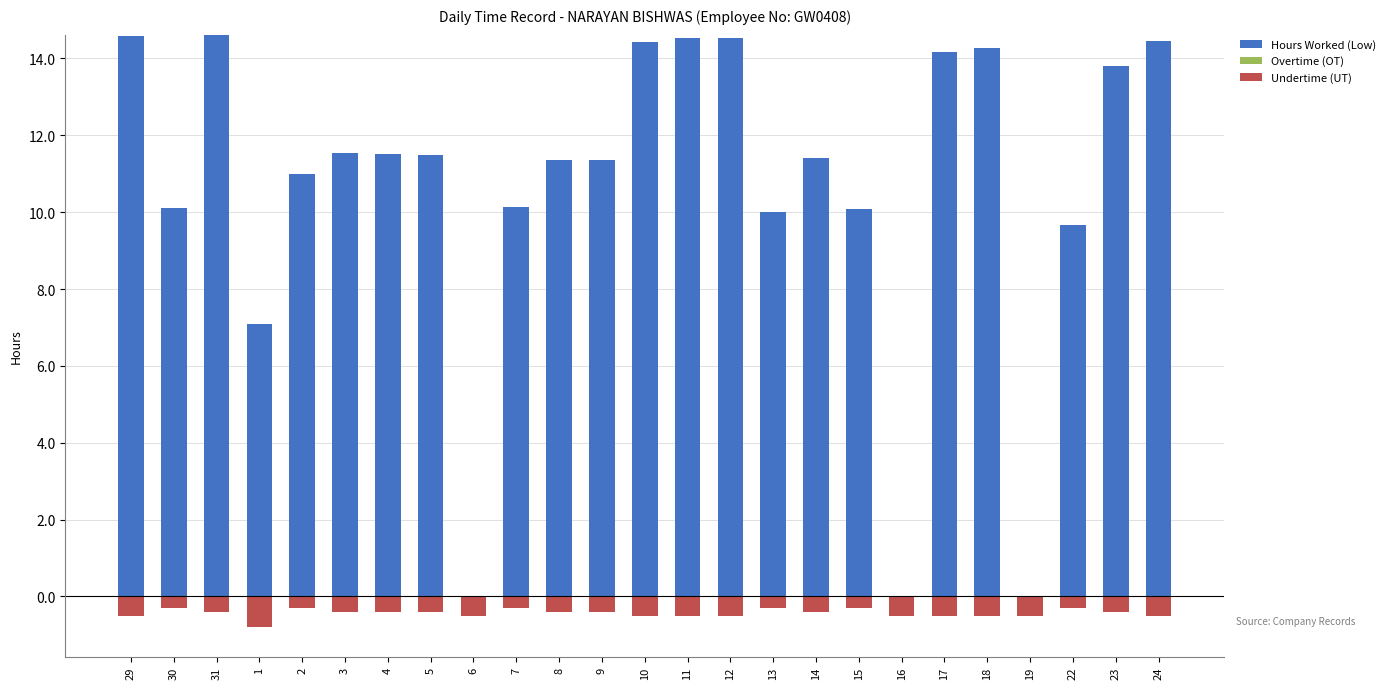

Does the chart contain stacked bars?

No